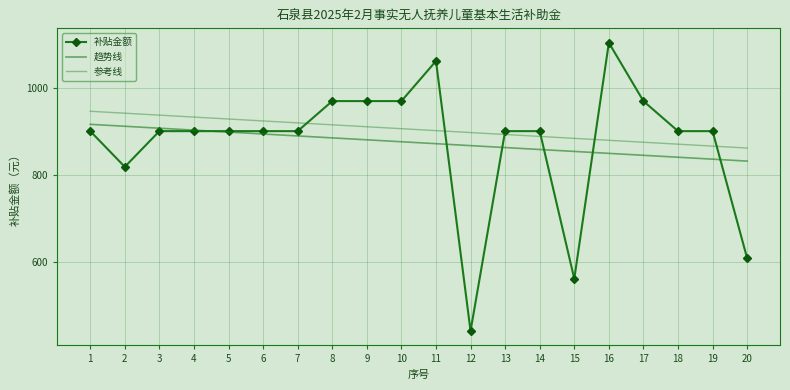

List the labels in order of 趋势线 value, smallest first.

20, 19, 18, 17, 16, 15, 14, 13, 12, 11, 10, 9, 8, 7, 6, 5, 4, 3, 2, 1